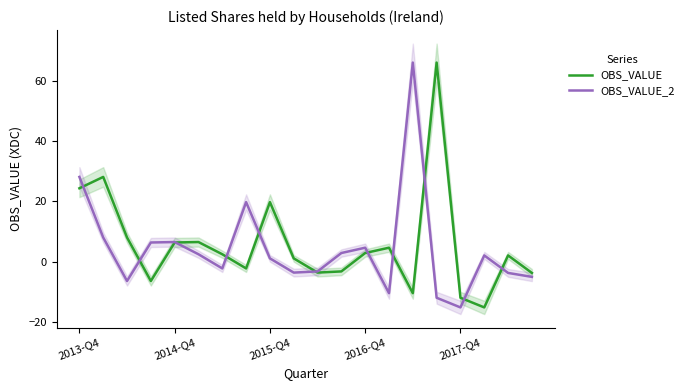

What is the approximate value of OBS_VALUE at 2017-Q4?

-12.0